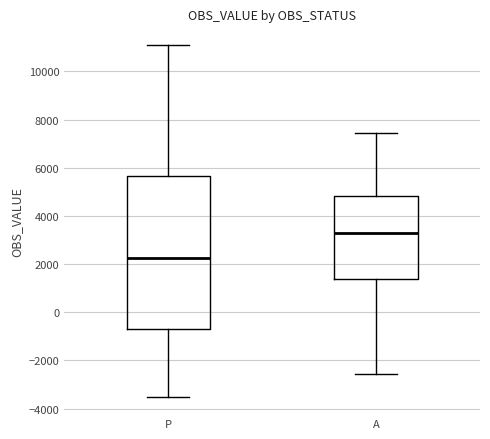

Reading left to right, read every box against the y-axis: the position of its median line, the range the box covers, and the ends of its whiskers. The values are not printed on the chart, so give them approximately, as read against the axis.

P: median 2200, box -600 to 5600, whiskers -3400 to 11200
A: median 3400, box 1400 to 4800, whiskers -2600 to 7400